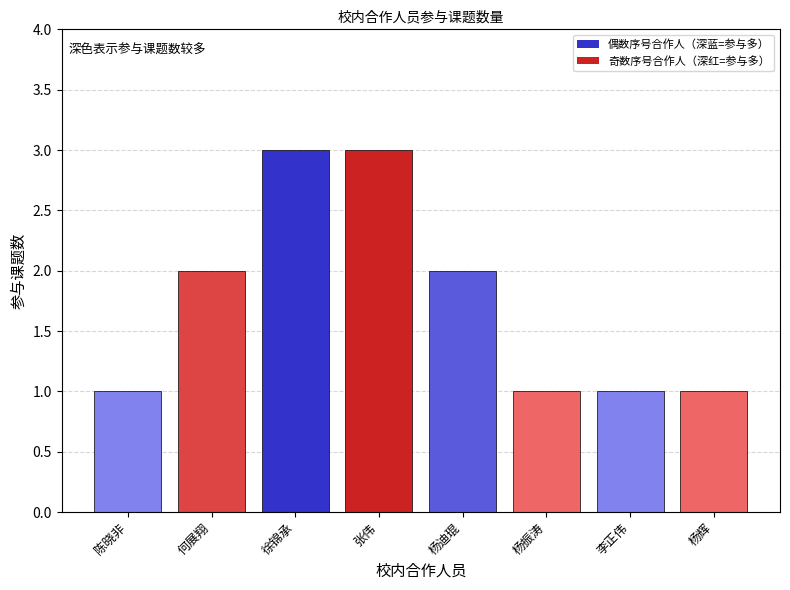

Reading left to right, list all the values displayed in this chart.

陈晓非=1	何展翔=2	徐锦承=3	张伟=3	杨迪琨=2	杨振涛=1	李正伟=1	杨辉=1